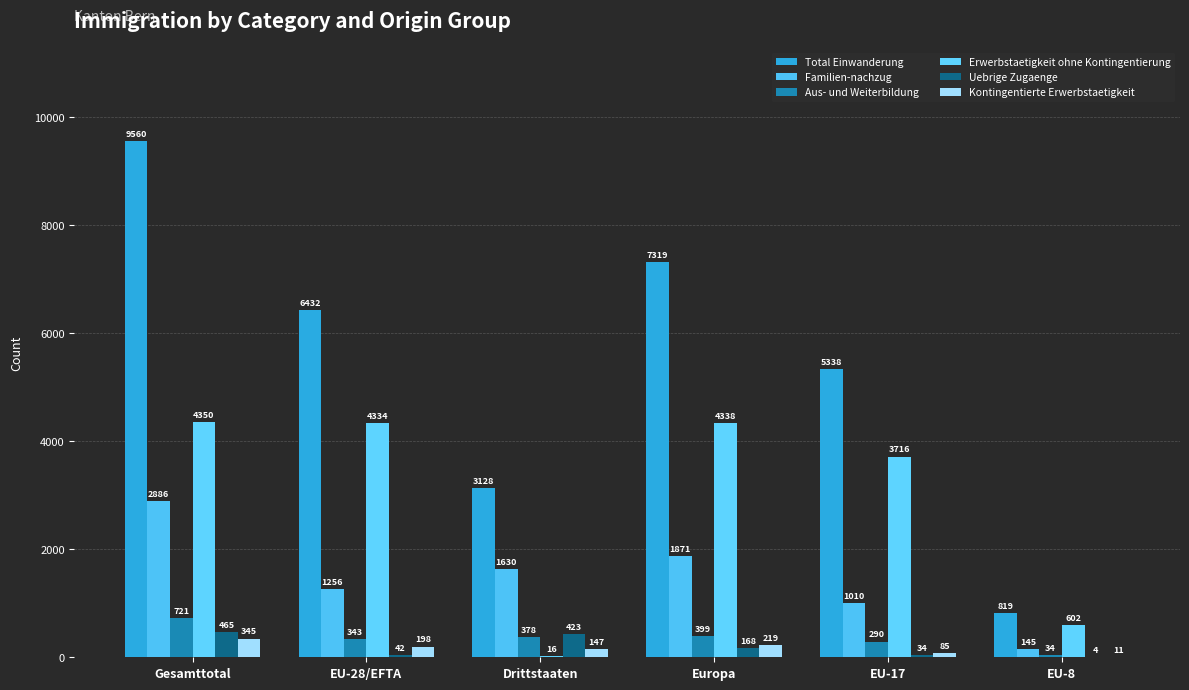

What is the average value of the Kontingentierte Erwerbstaetigkeit series?

168